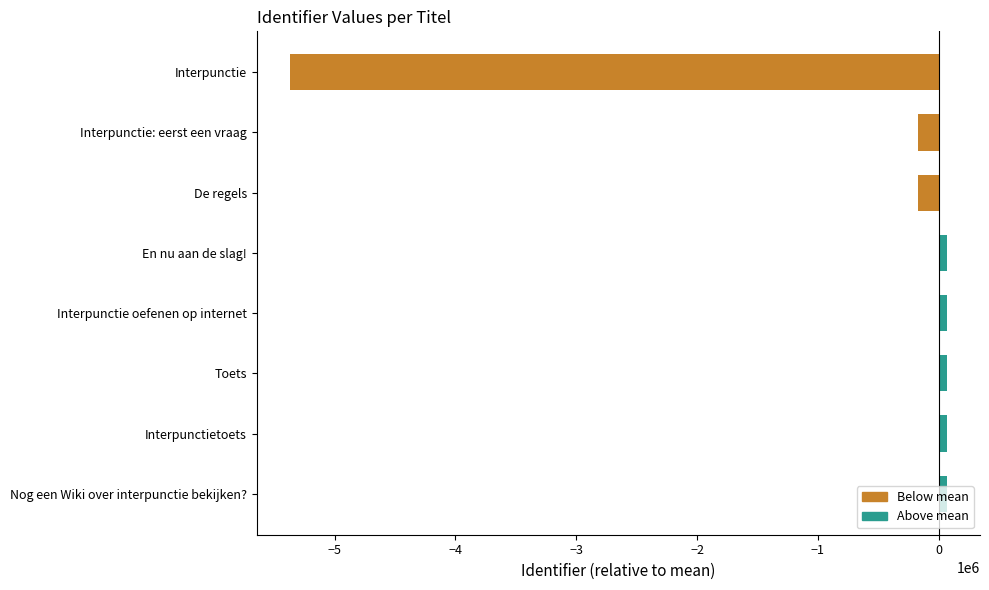

What is the label of the 1st bar from the top?

Interpunctie